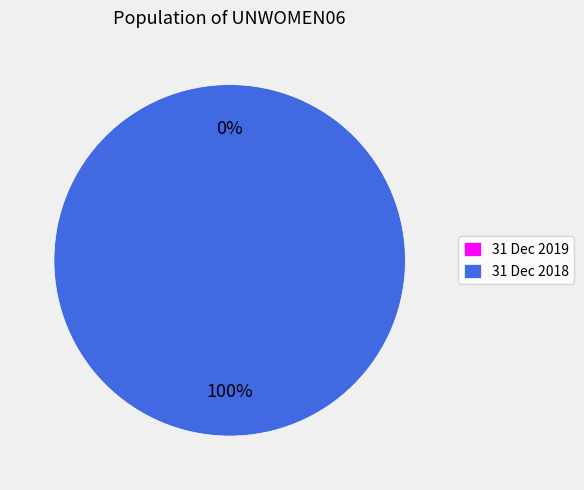

To the nearest percent, what is the average slice percentage?

50%